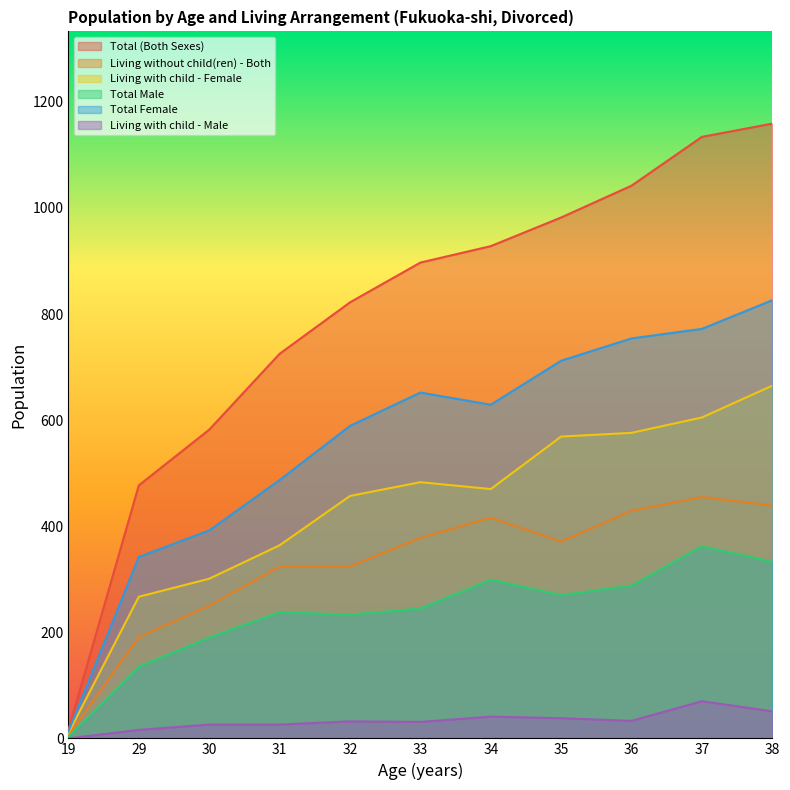

What are all the series names shown in the legend?

Total (Both Sexes), Living without child(ren) - Both, Living with child - Female, Total Male, Total Female, Living with child - Male